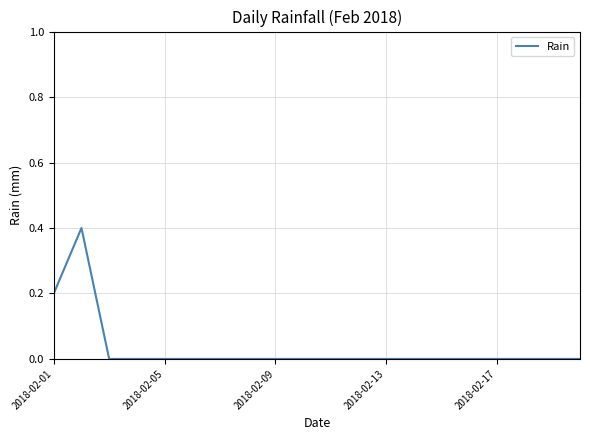

What is the difference between the maximum and minimum values?

0.4